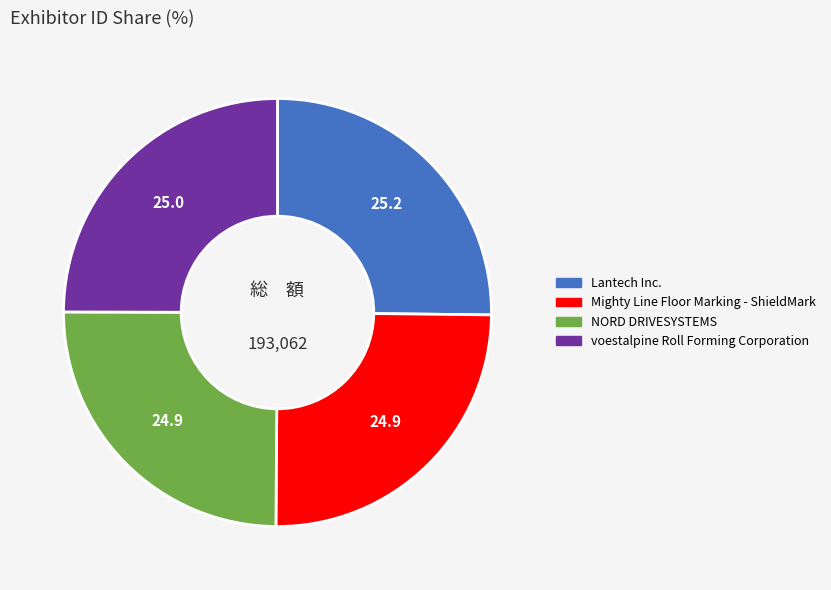

Is there a majority slice in this chart?

No